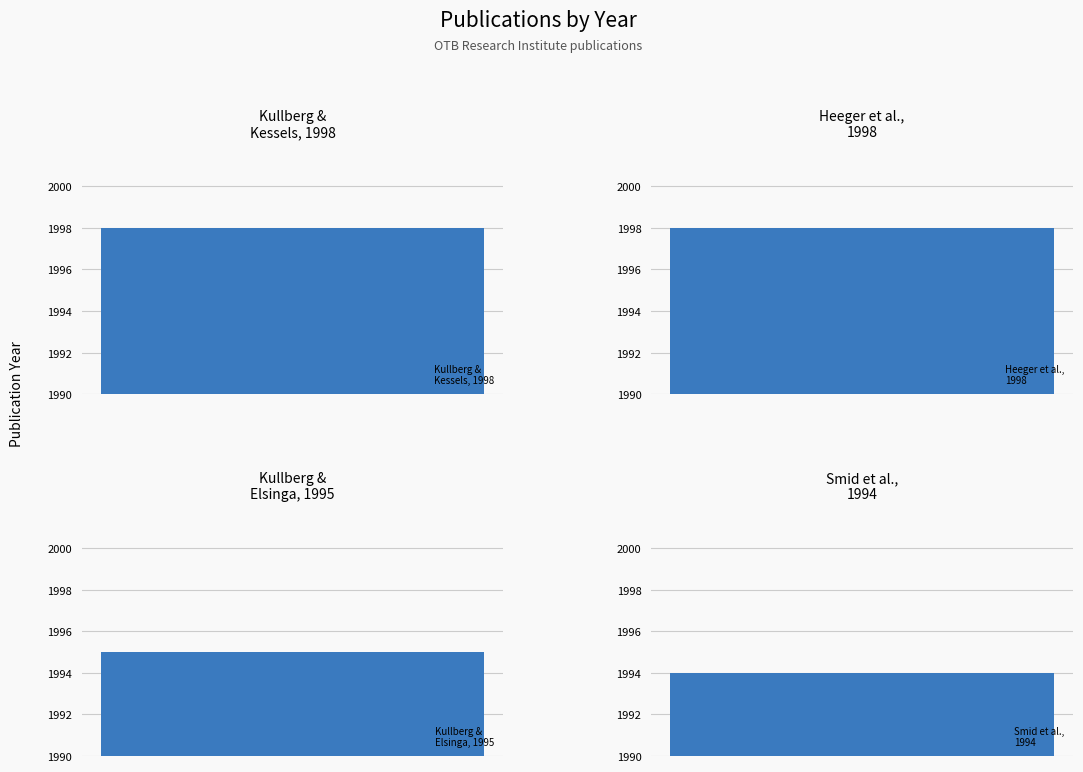

What is the greatest value displayed?

1998